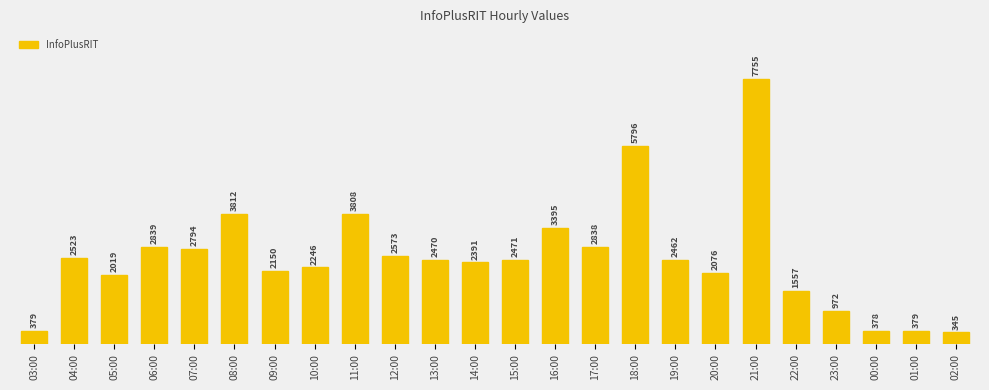

How many values are below 2470?

12